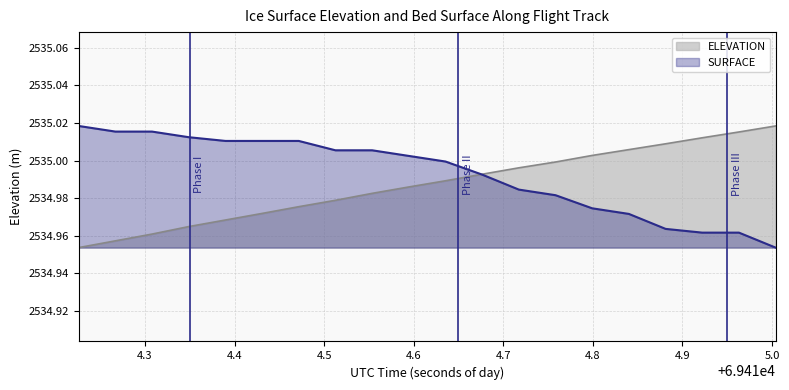

Reading left to right, transcribe all the data shown in this chart.

ELEVATION: 2535.0	2535.0	2535.0	2535.0	2535.0	2535.0	2535.0	2535.0	2535.0	2535.0	2535.0	2535.0	2535.0	2535.0	2535.0	2535.0	2535.0	2535.0	2535.0	2535.0
SURFACE: 2535.0	2535.0	2535.0	2535.0	2535.0	2535.0	2535.0	2535.0	2535.0	2535.0	2535.0	2535.0	2535.0	2535.0	2535.0	2535.0	2535.0	2535.0	2535.0	2535.0